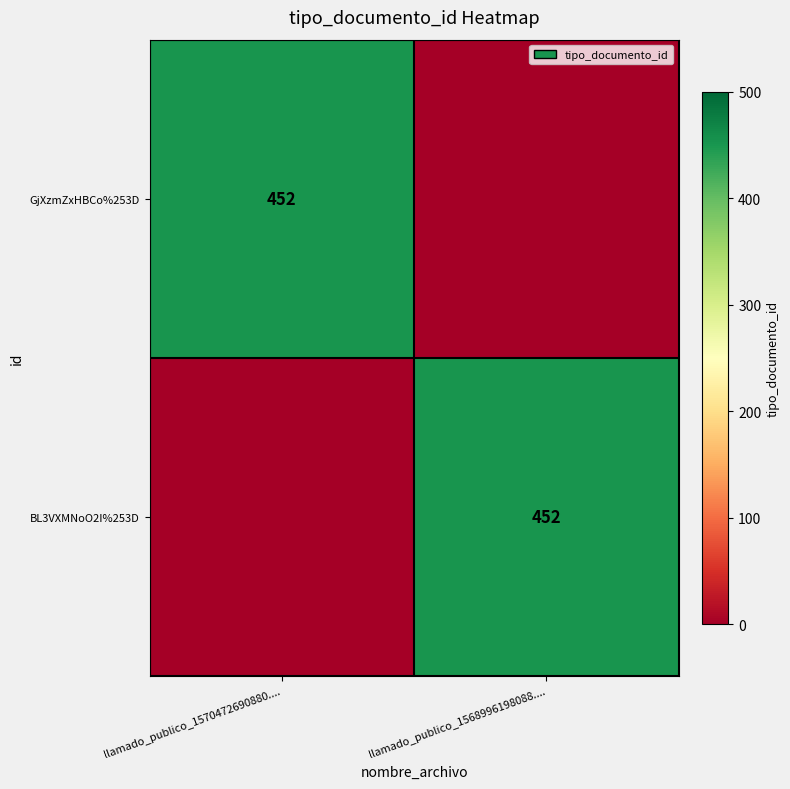

The BL3VXMNoO2I%253D series shows 452 at llamado_publico_1568996198088..... True or false?

True